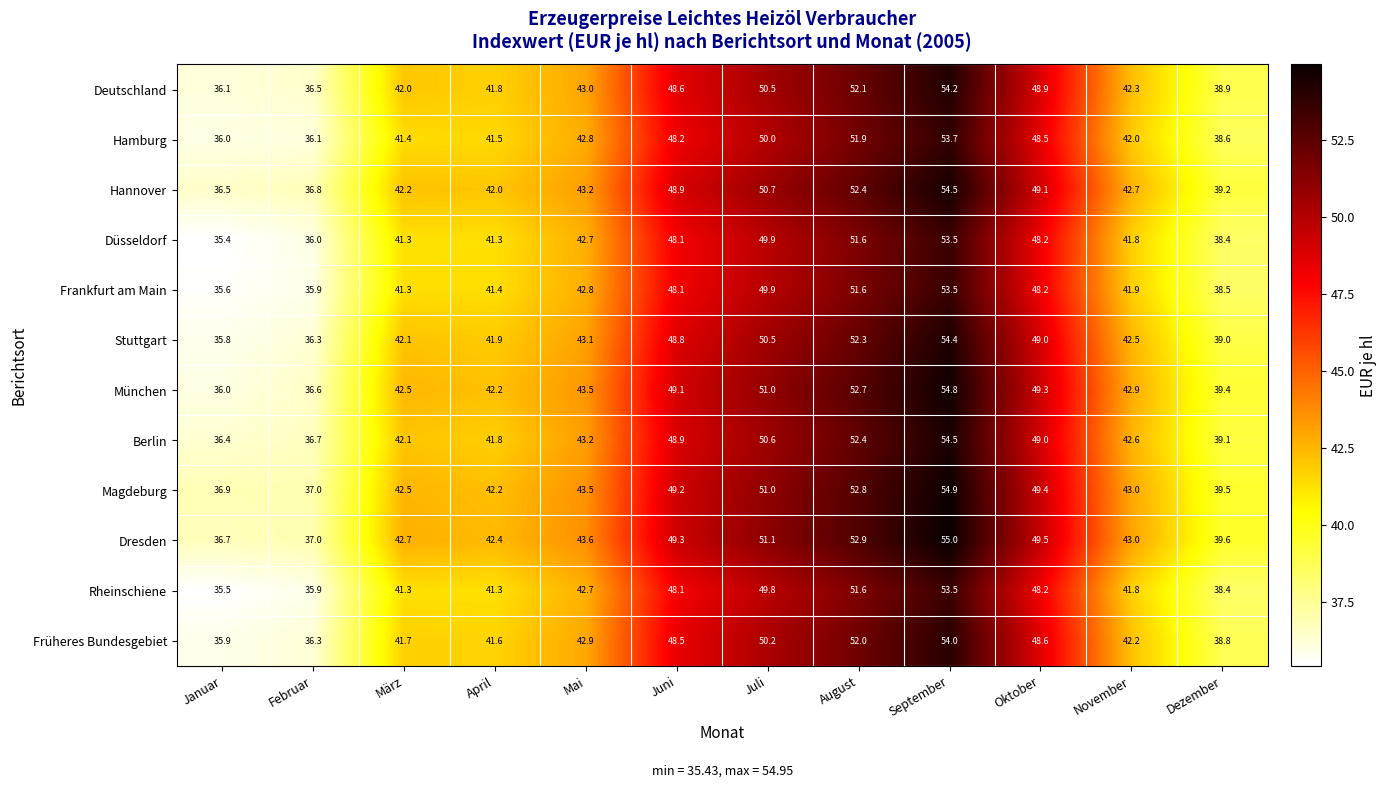

What is the maximum value for Hamburg?

53.7